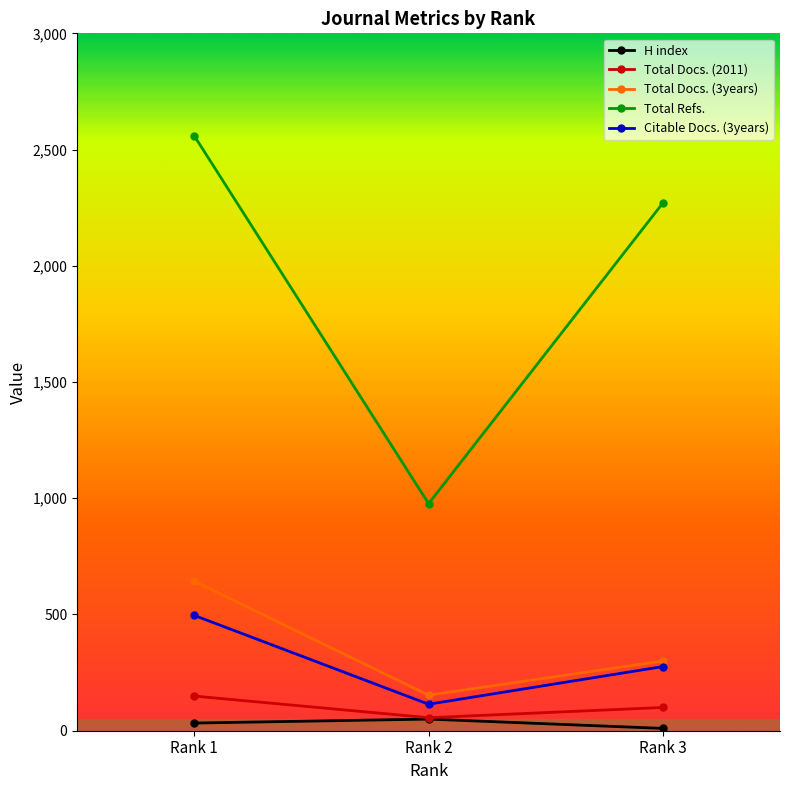

How many lines are shown in the chart?

5